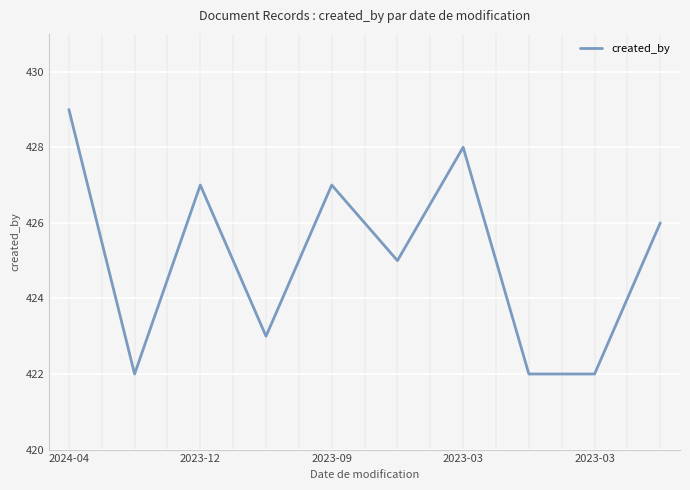

What is the smallest value displayed?

422